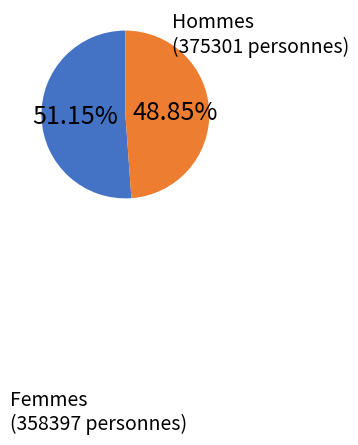

How many slices are in this pie chart?

2